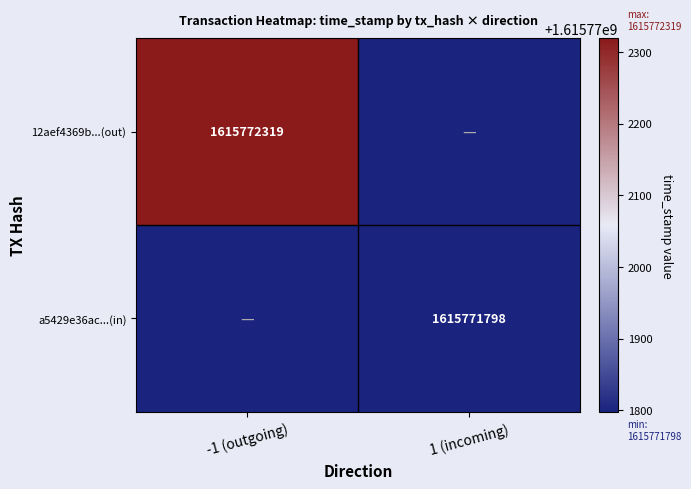

Which category has the lowest value across all series?

1 (incoming)